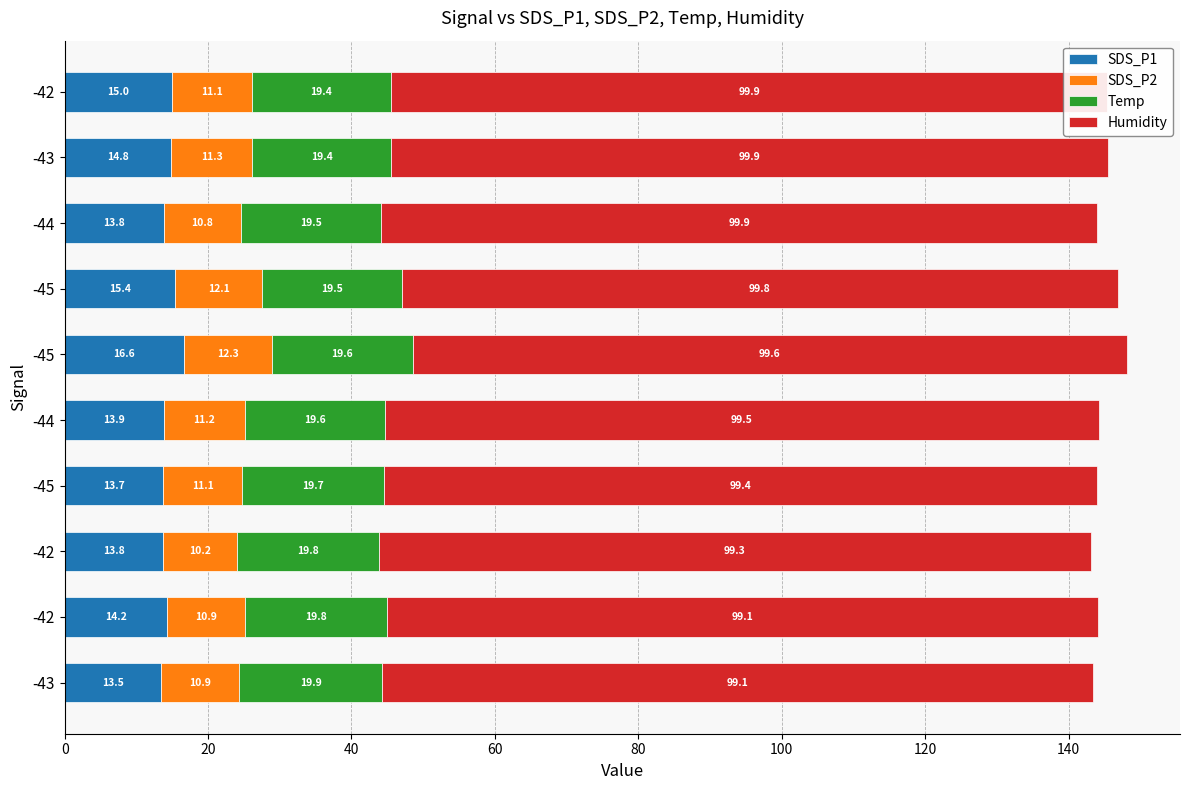

At how many categories does at least one series exceed 27?

10